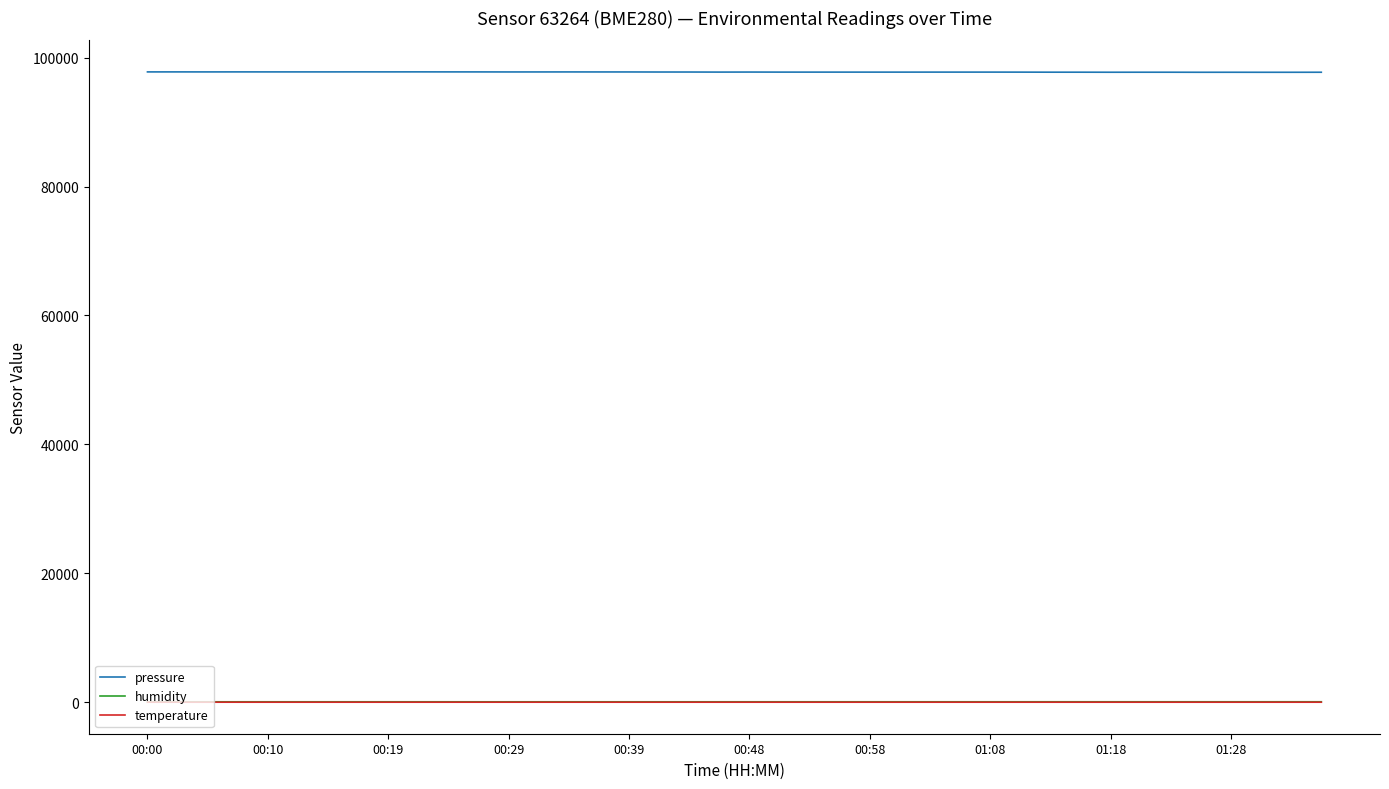

What is the maximum value for pressure?

97785.3